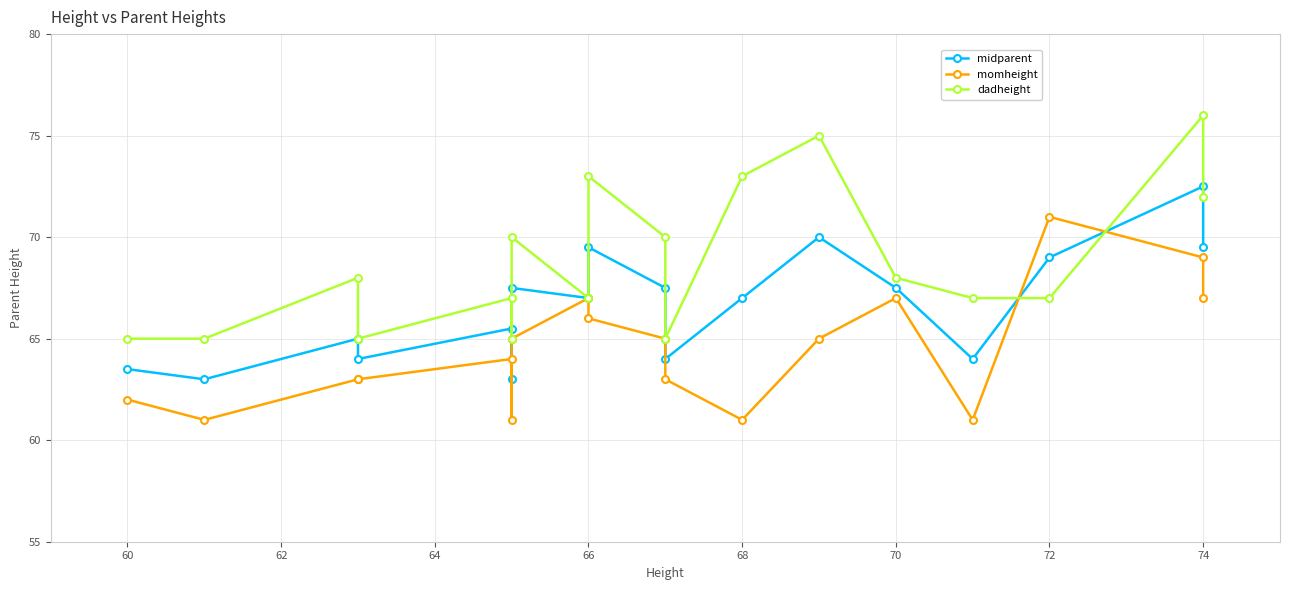

Reading left to right, transcribe all the data shown in this chart.

midparent: 63.5	63.0	65.0	64.0	65.5	63.0	67.5	67.0	69.5	67.5	64.0	67.0	70.0	67.5	64.0	69.0	72.5	69.5
momheight: 62.0	61.0	63.0	63.0	64.0	61.0	65.0	67.0	66.0	65.0	63.0	61.0	65.0	67.0	61.0	71.0	69.0	67.0
dadheight: 65.0	65.0	68.0	65.0	67.0	65.0	70.0	67.0	73.0	70.0	65.0	73.0	75.0	68.0	67.0	67.0	76.0	72.0